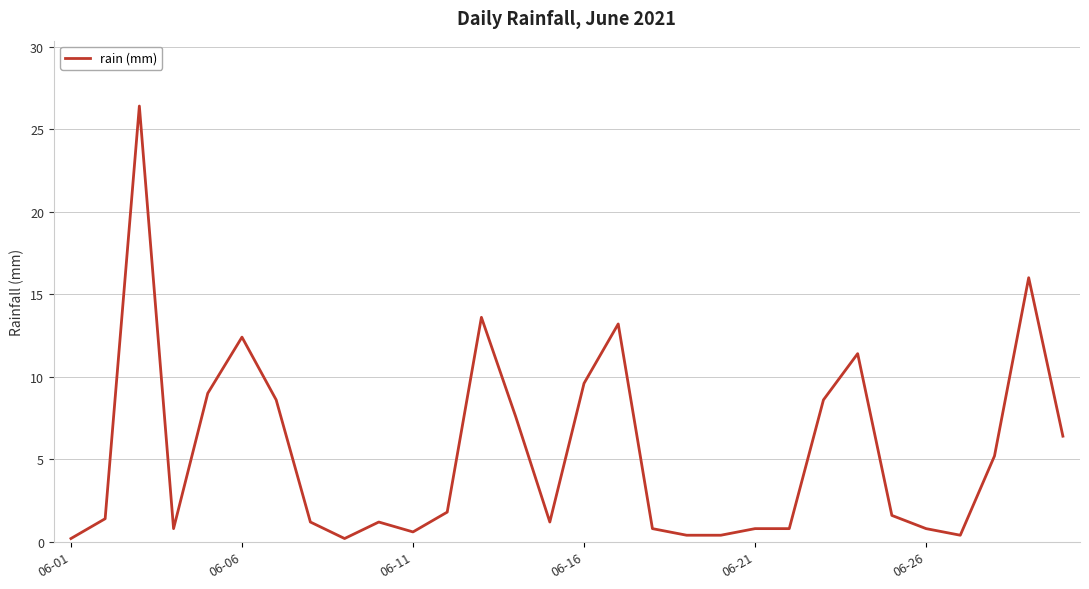

Is this an area chart (filled region under the line)?

No